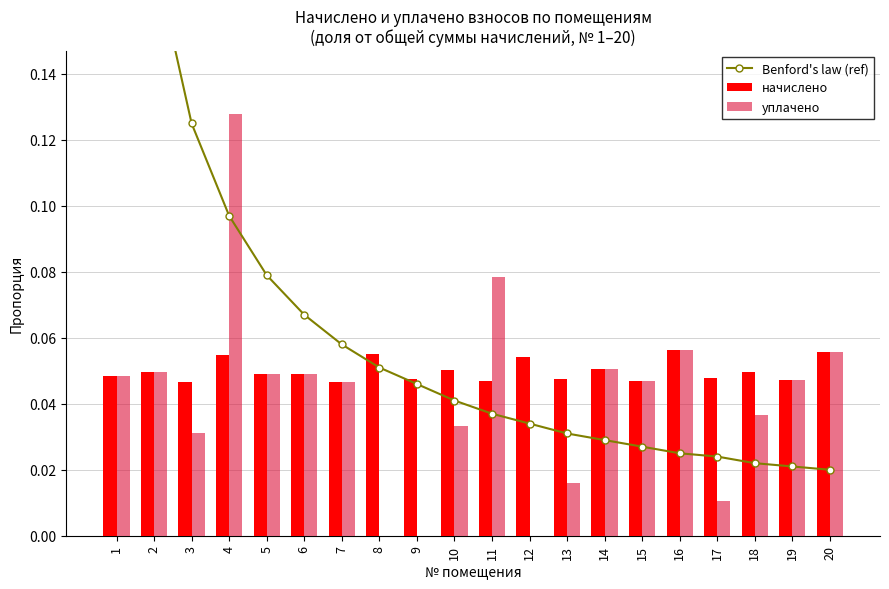

Is the value of уплачено at 10 greater than the value of Benford's law (ref) at 16?

Yes